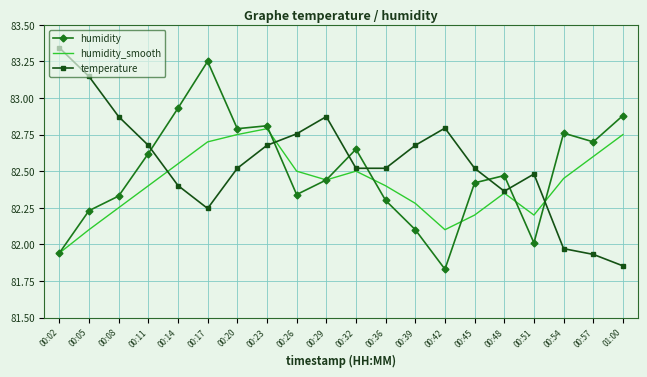

True or false: humidity has a value of 56.1 at 00:57.

False